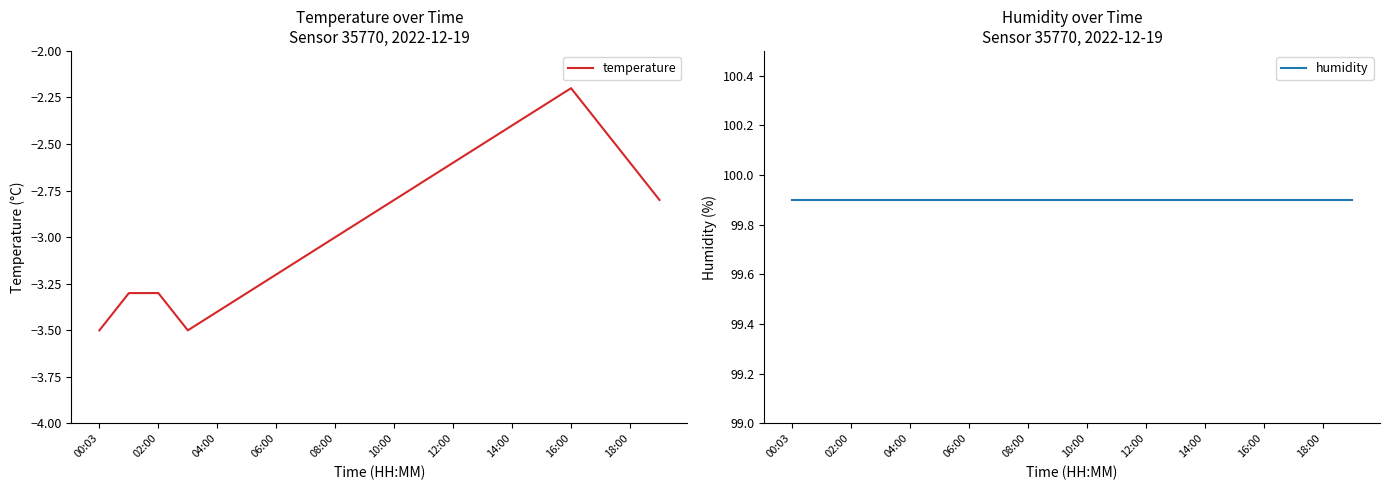

At which label does temperature reach its peak?

16:00